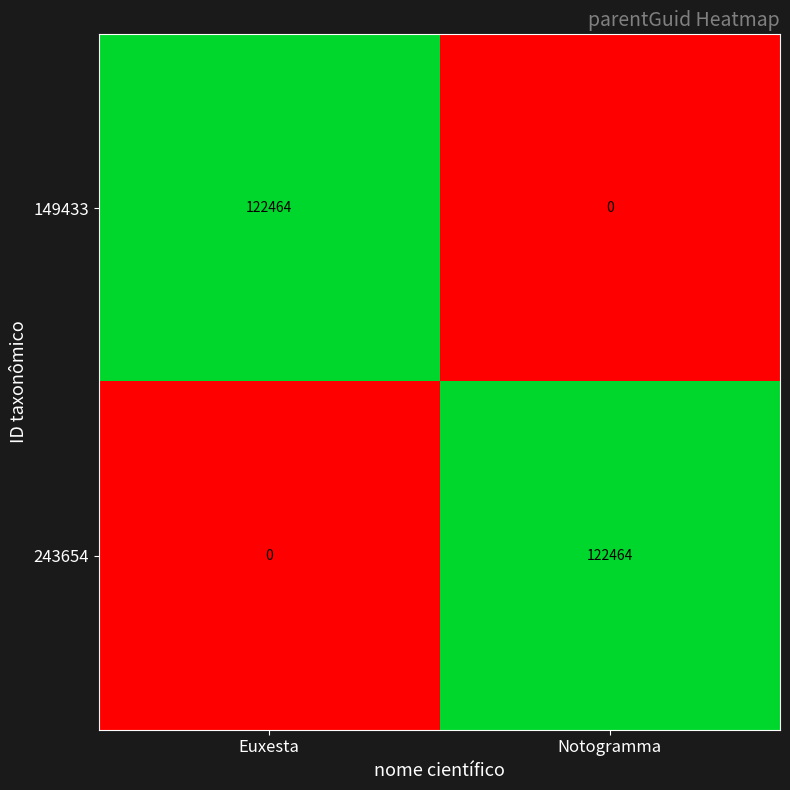

What is the difference between the highest and lowest values at Notogramma?

122464